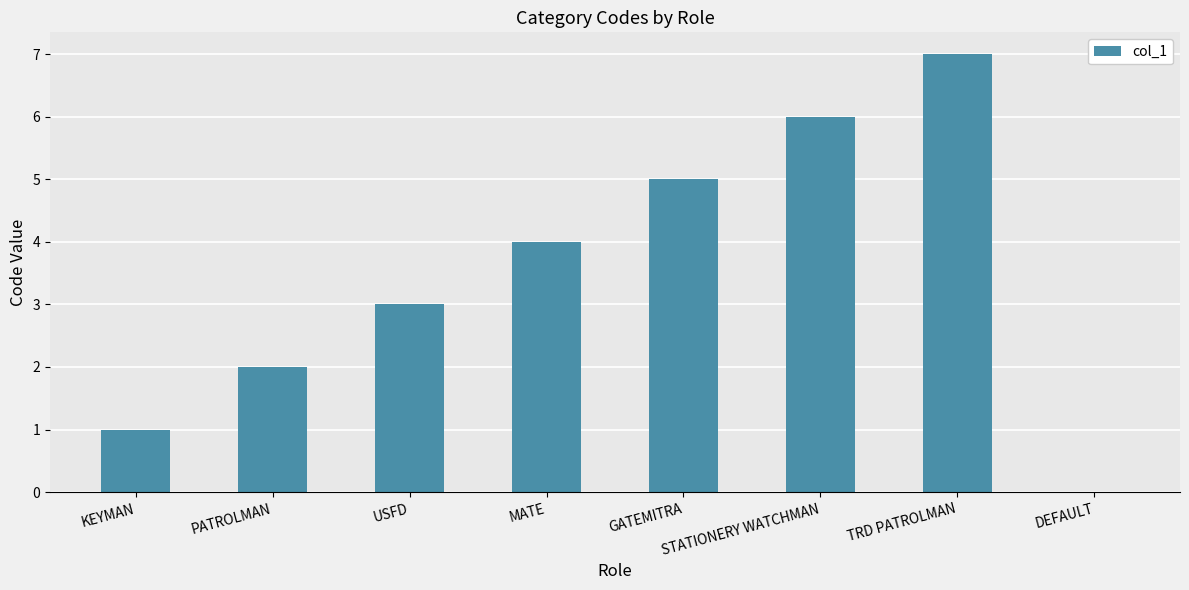

Read the value at TRD PATROLMAN.

7